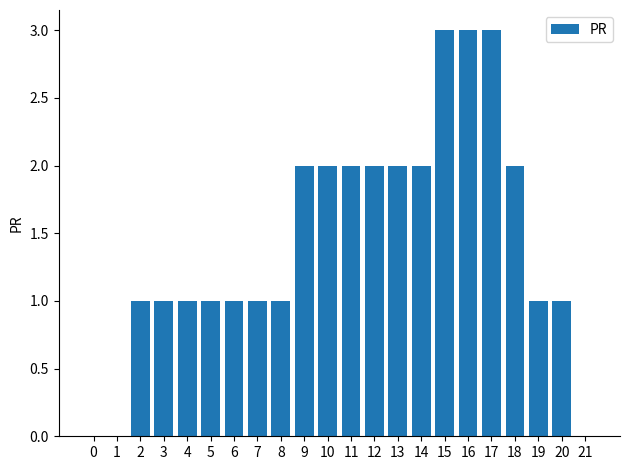

Are the bars grouped side by side (vs. stacked)?

No